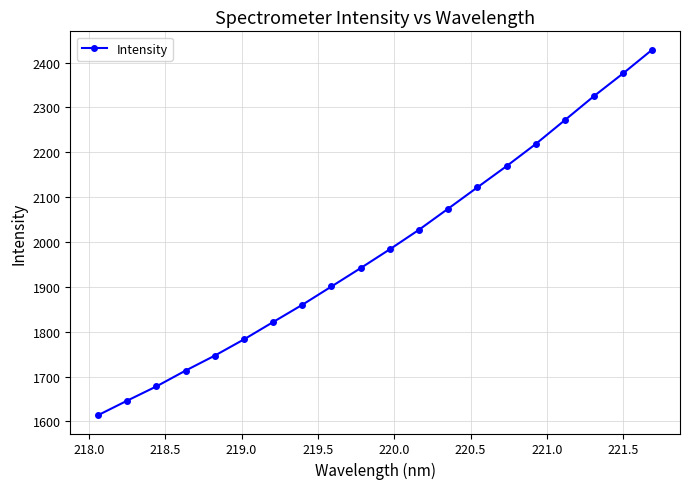

What is the value of the 12th point from the left?

2027.3